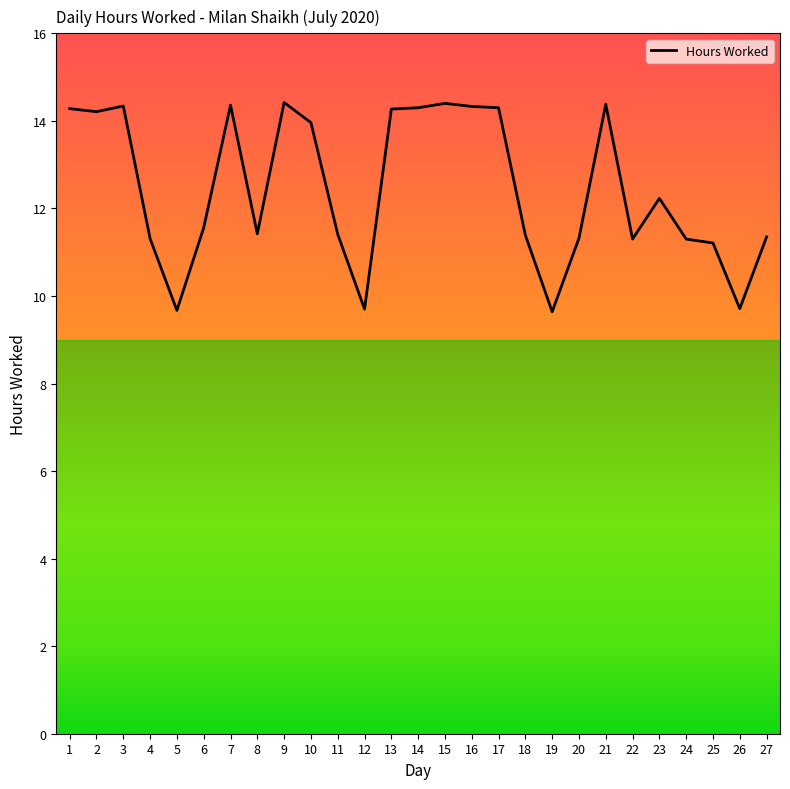

What is the sum of all values?

336.1